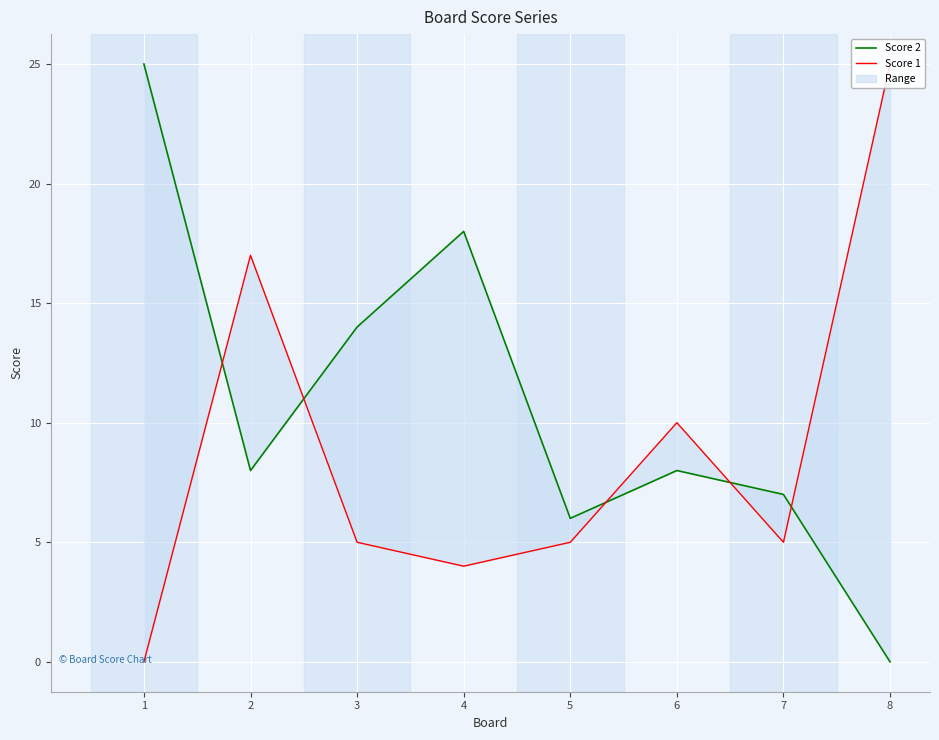

What is the difference between the maximum and second lowest values in the Score 2 series?

19